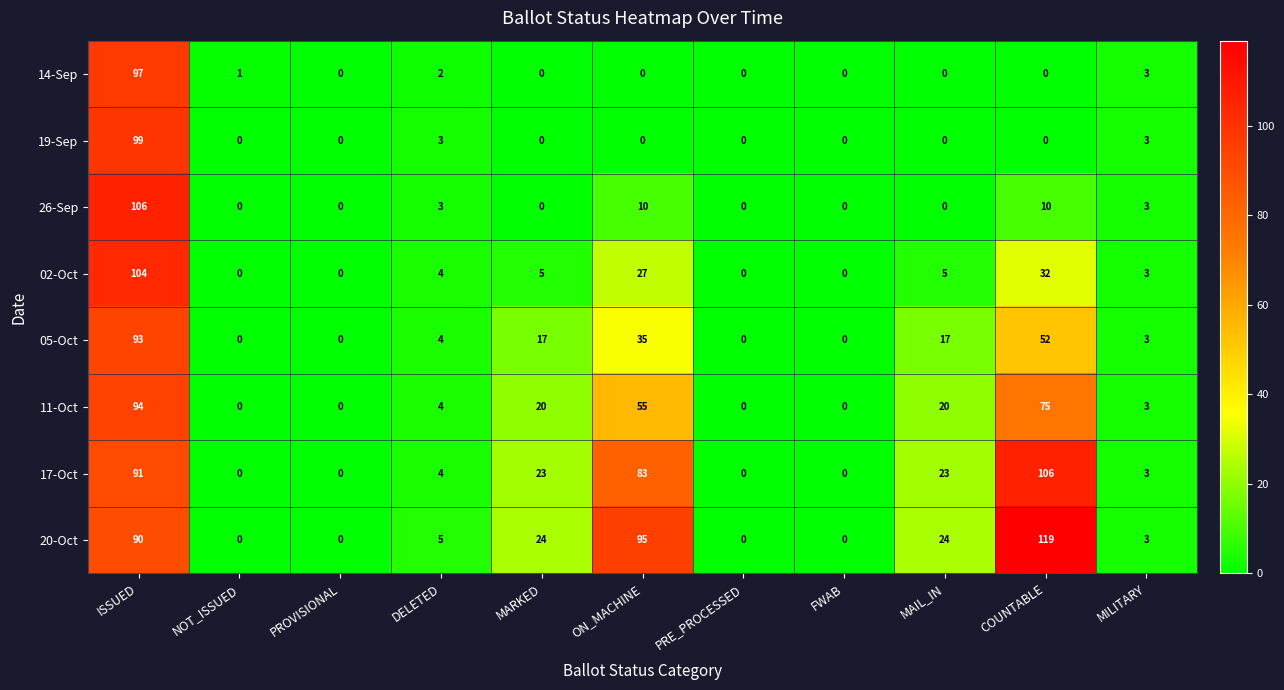

What is the spread (max minus min) of values at MAIL_IN?

24